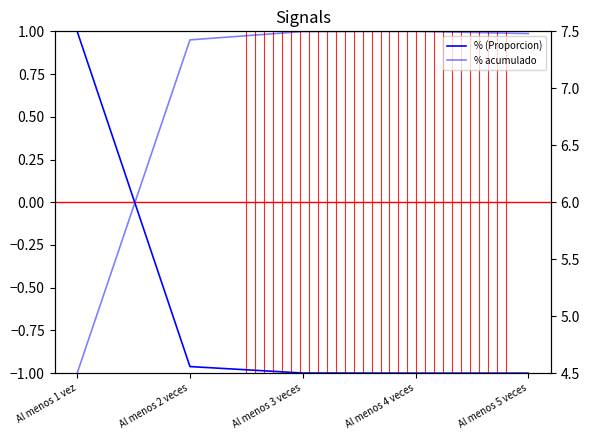

Read the % (Proporcion) value at Al menos 5 veces.

-1.0